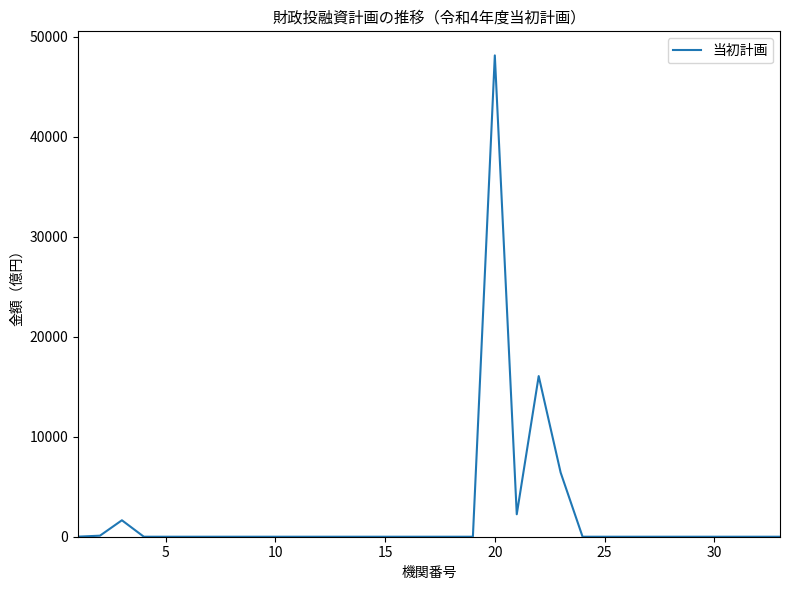

What is the maximum value shown in the chart?

48116